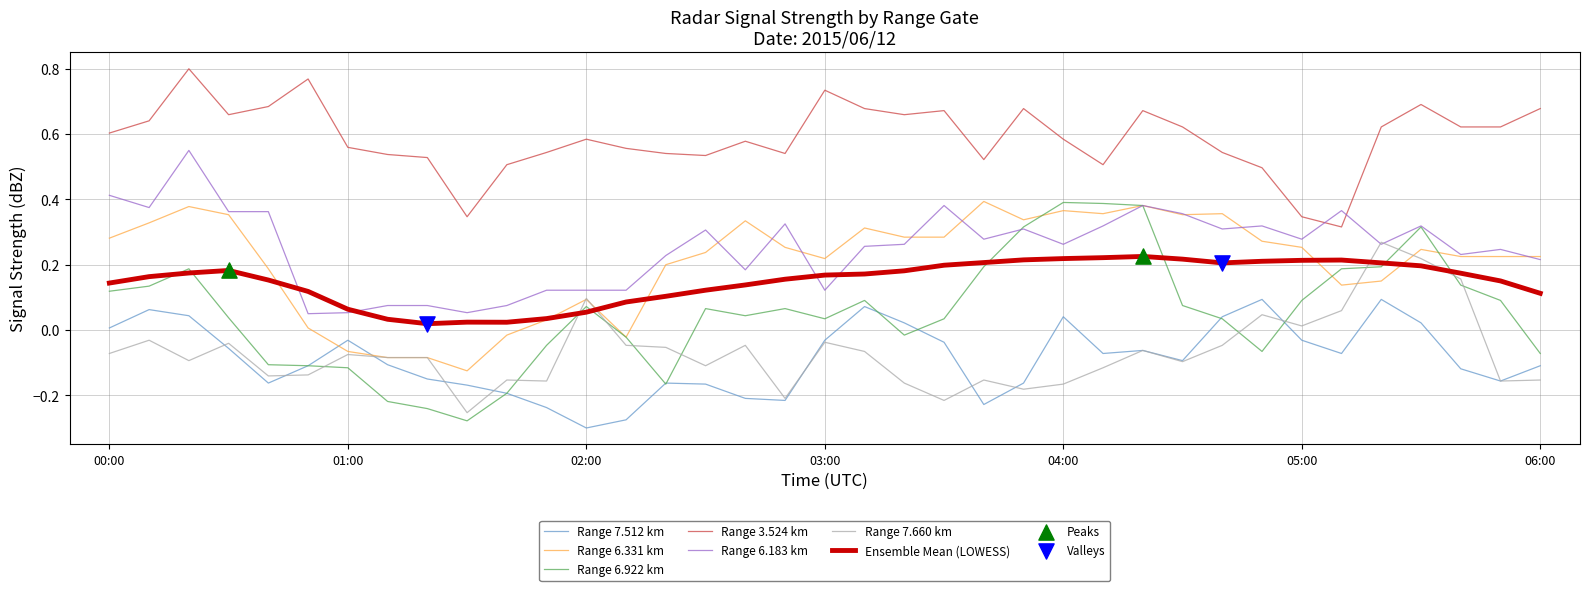

Which series has the largest total across all categories?

Range 3.524 km